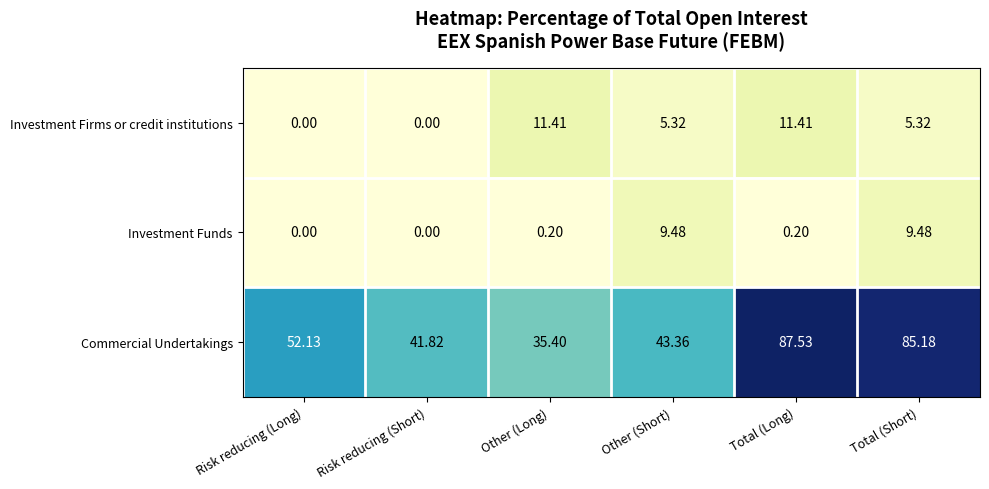

At which category is the sum across all series the highest?

Total (Short)